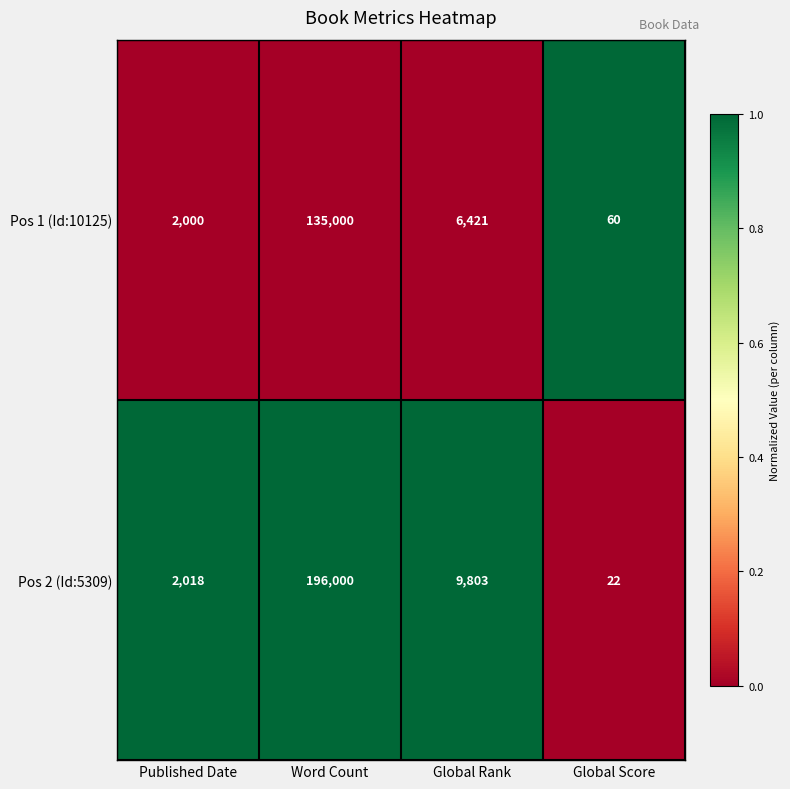

What is the sum of all Pos 2 (Id:5309) values?

207843